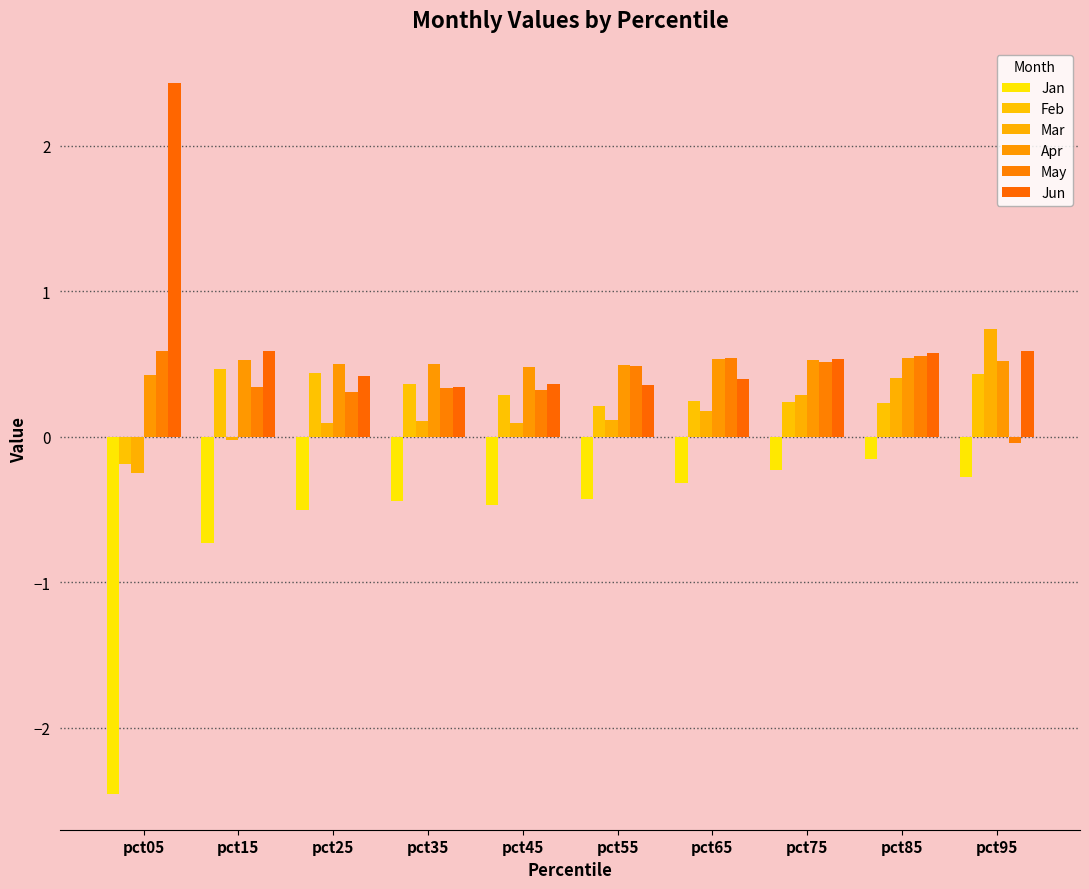

At which category is the sum across all series the highest?

pct85